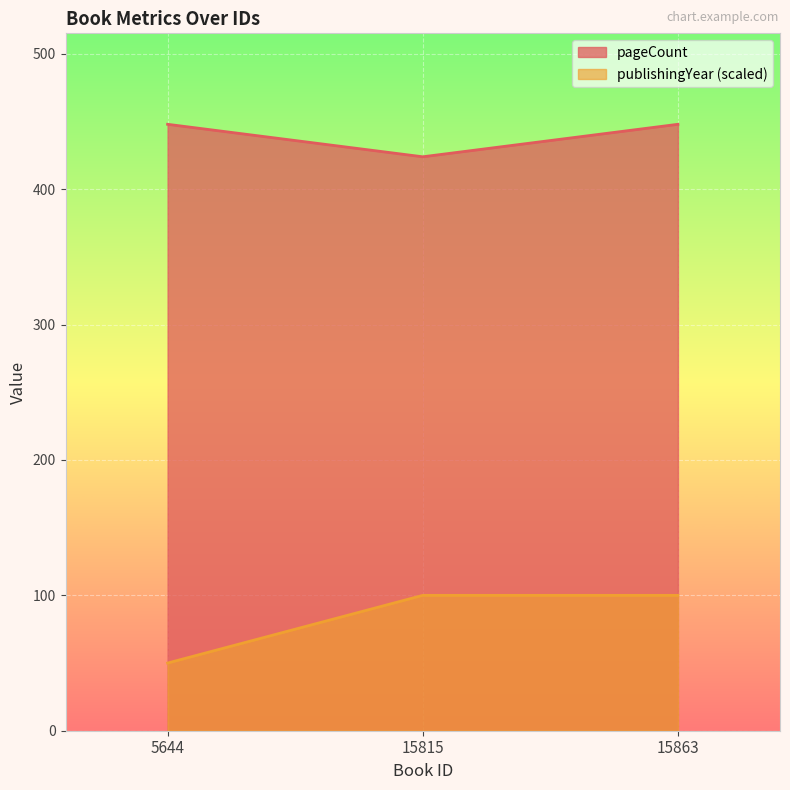

True or false: pageCount has a value of 448 at 15863.

True